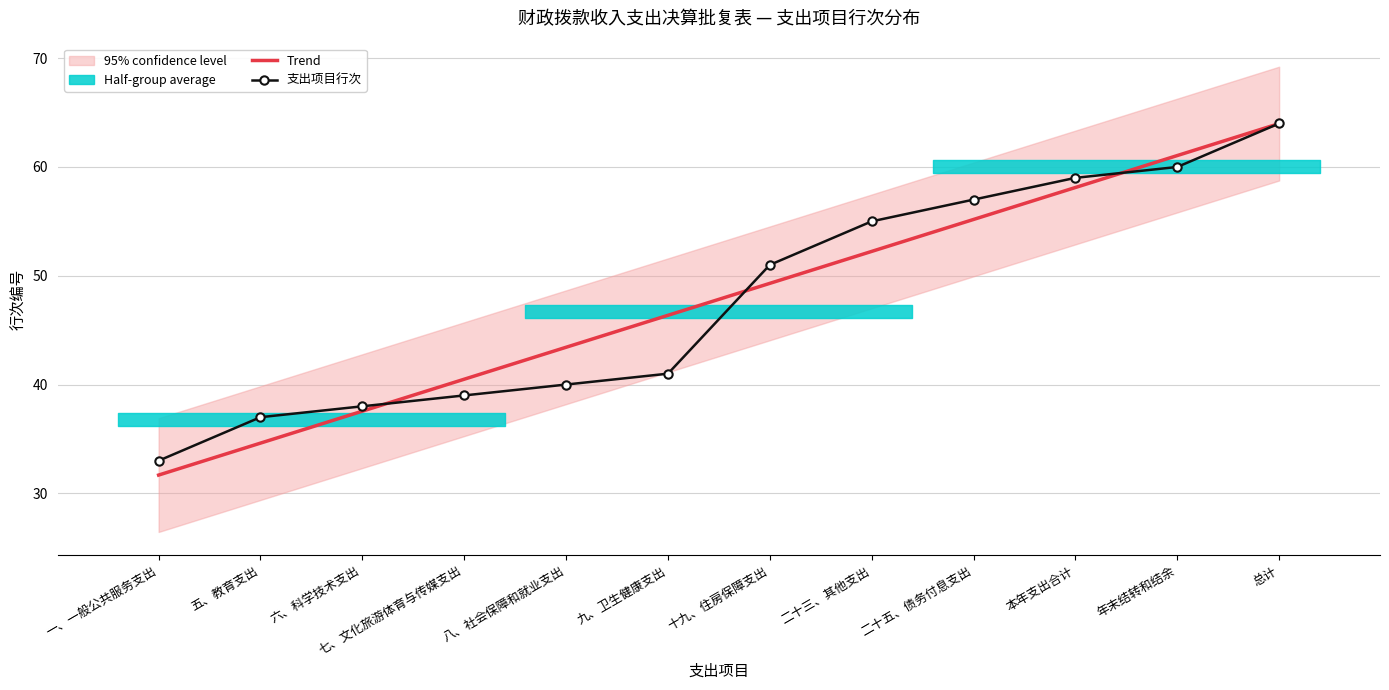

What is the label of the 7th point from the right?

九、卫生健康支出